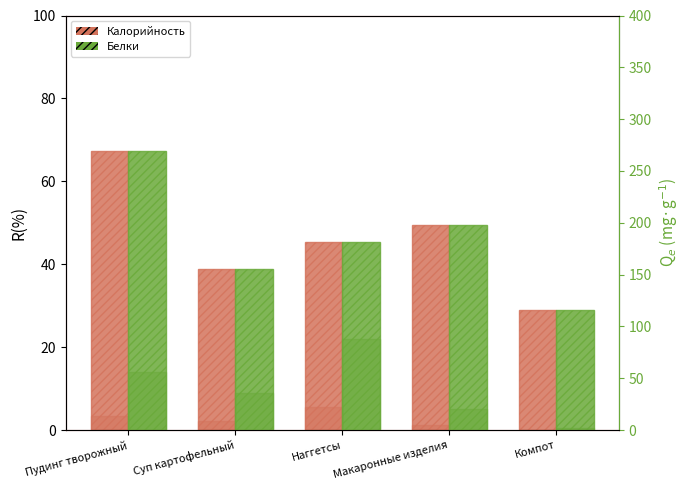

Where is Белки (г) nearest to the value 44?

Суп картофельный